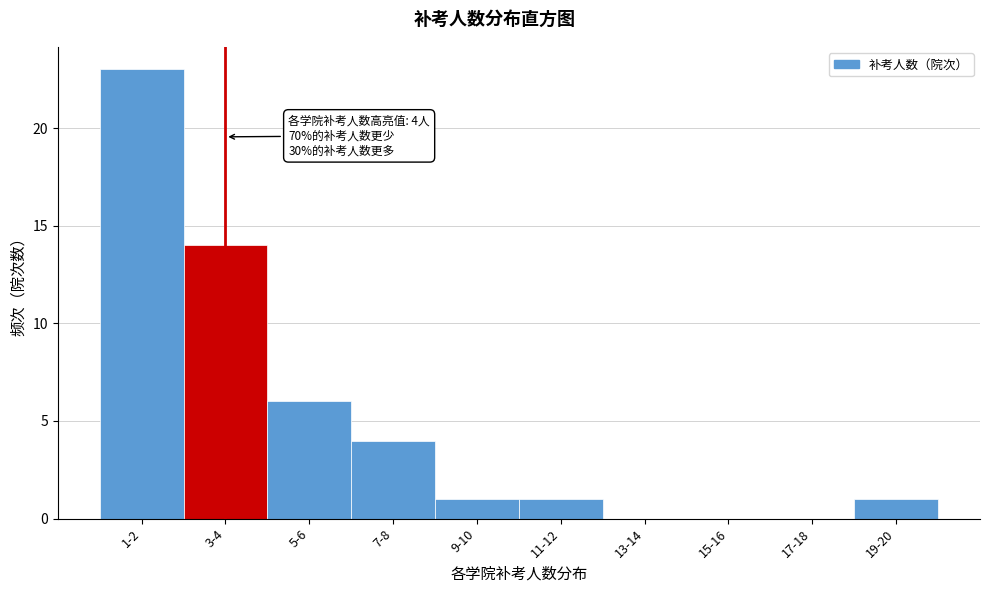

What is the greatest value displayed?

23